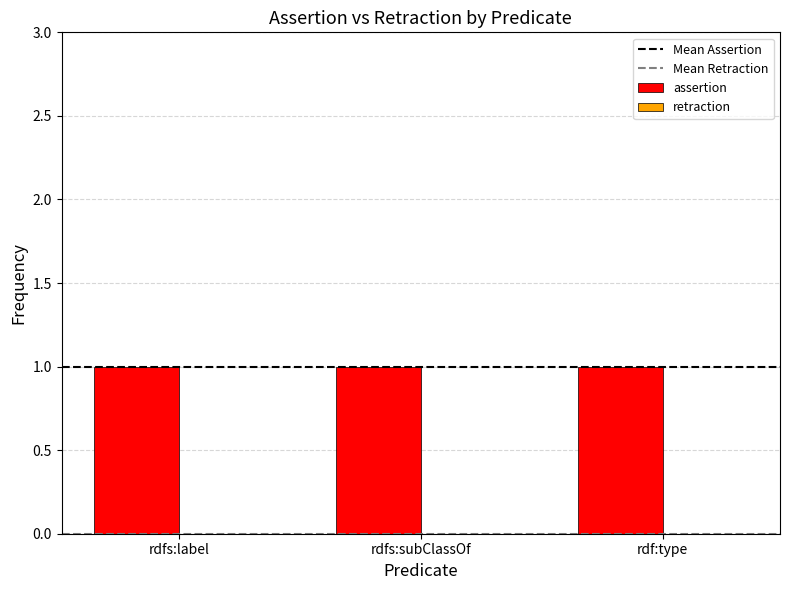

Rank the series at rdfs:label from highest to lowest value.

assertion, retraction